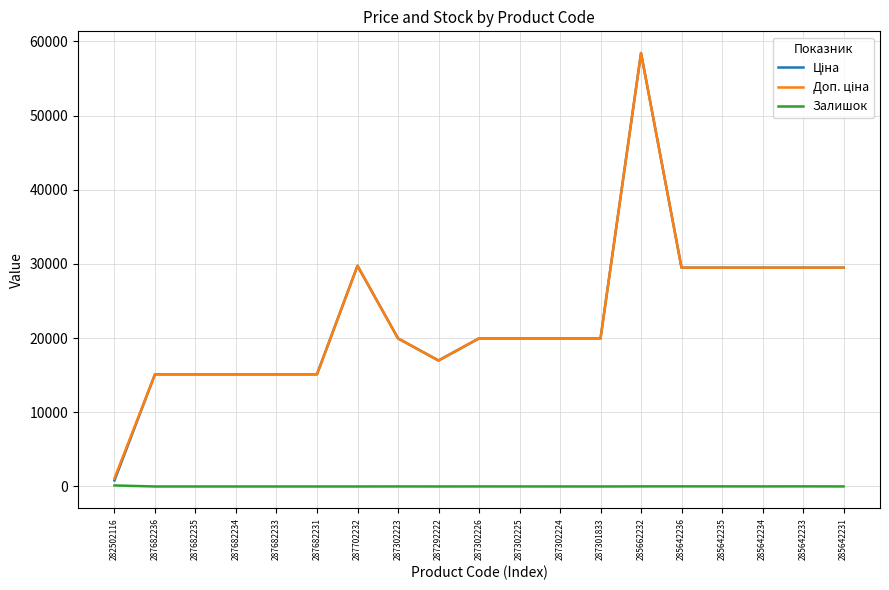

At which category is the sum across all series the highest?

285662232